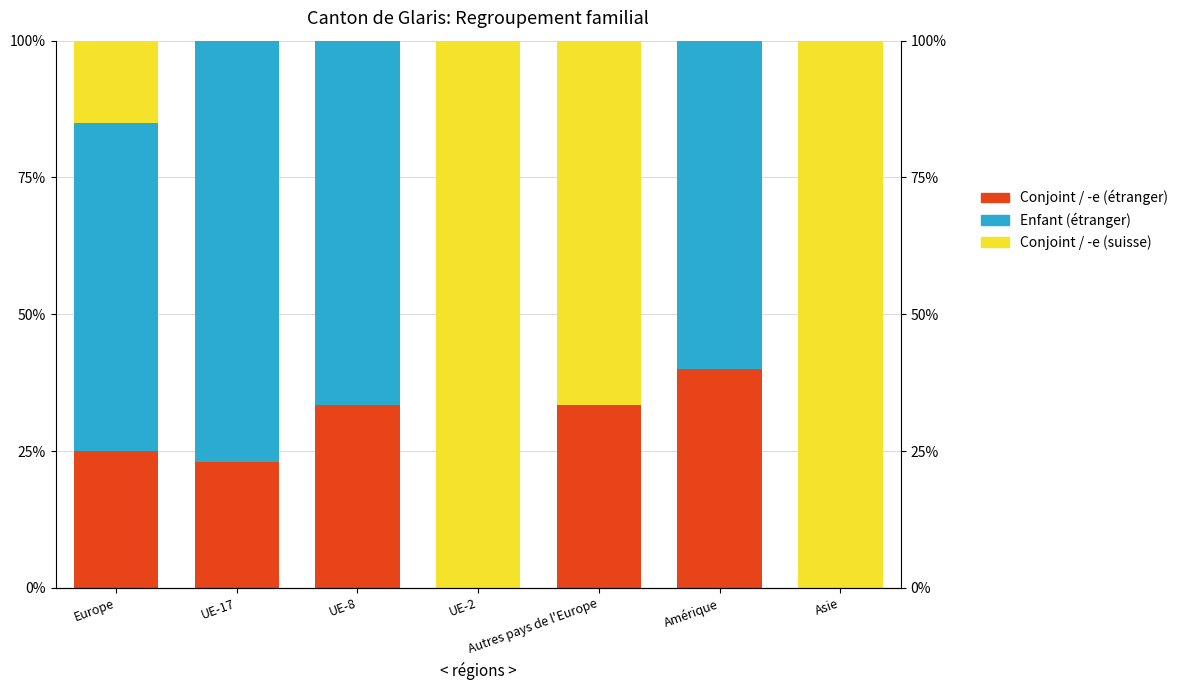

What is the difference between the maximum and second lowest values in the Enfant (étranger) series?

76.9